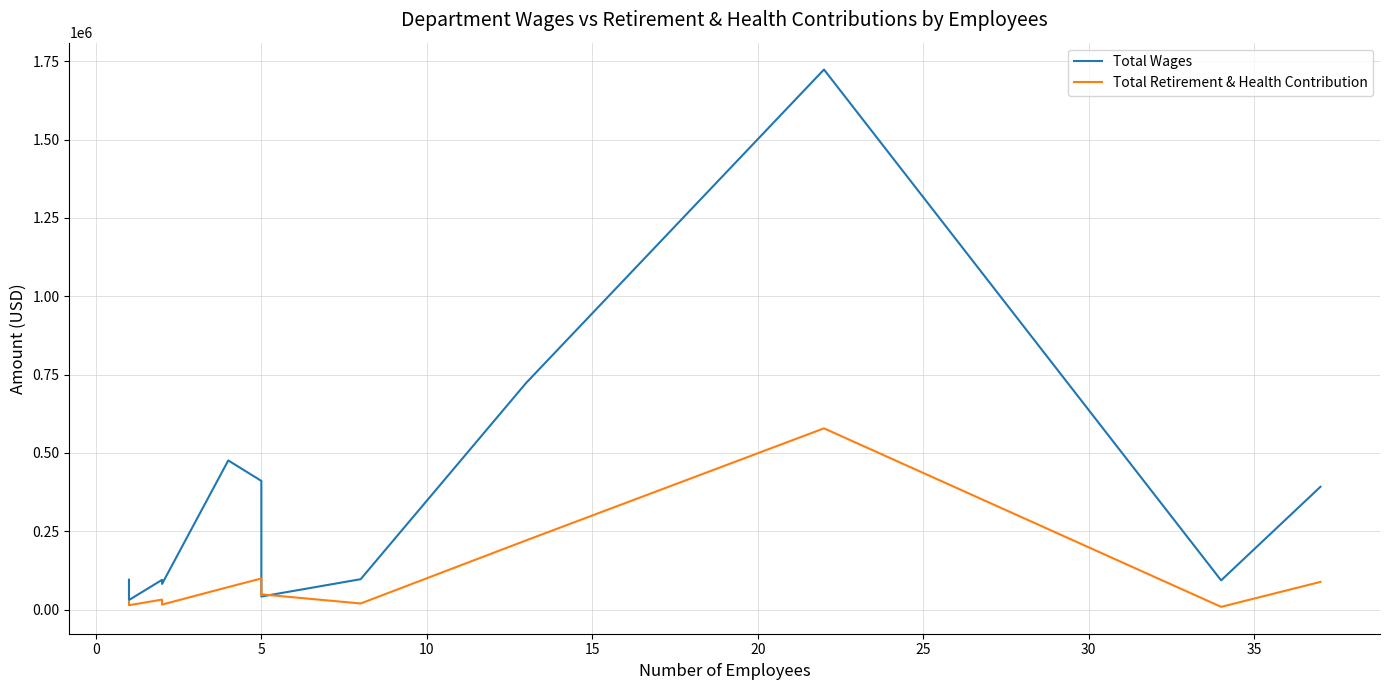

Which series has the largest total across all categories?

Total Wages